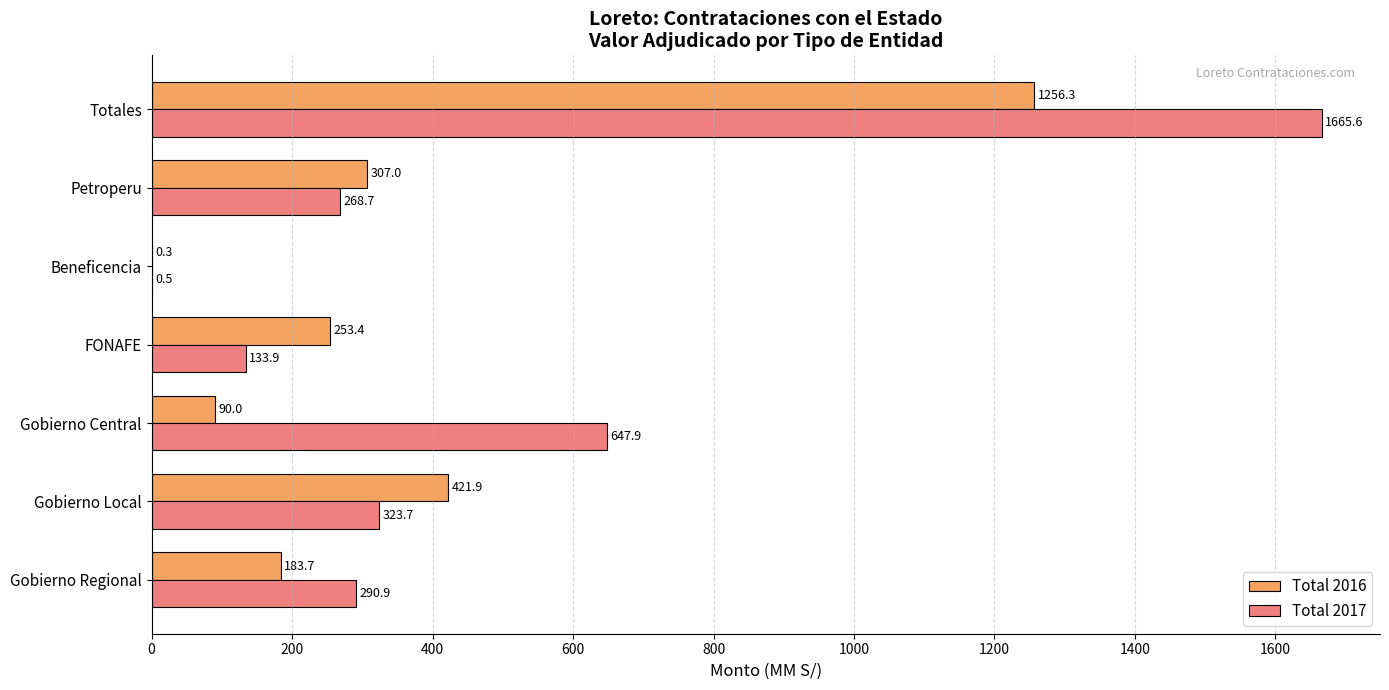

Is it true that Total 2016 equals 1256.3 at Totales?

True